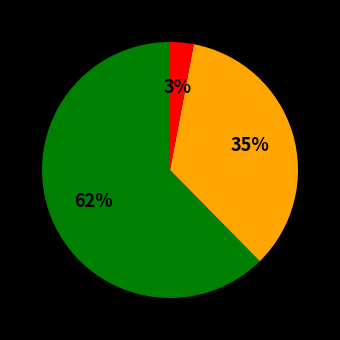

To the nearest percent, what is the average slice percentage?

33%